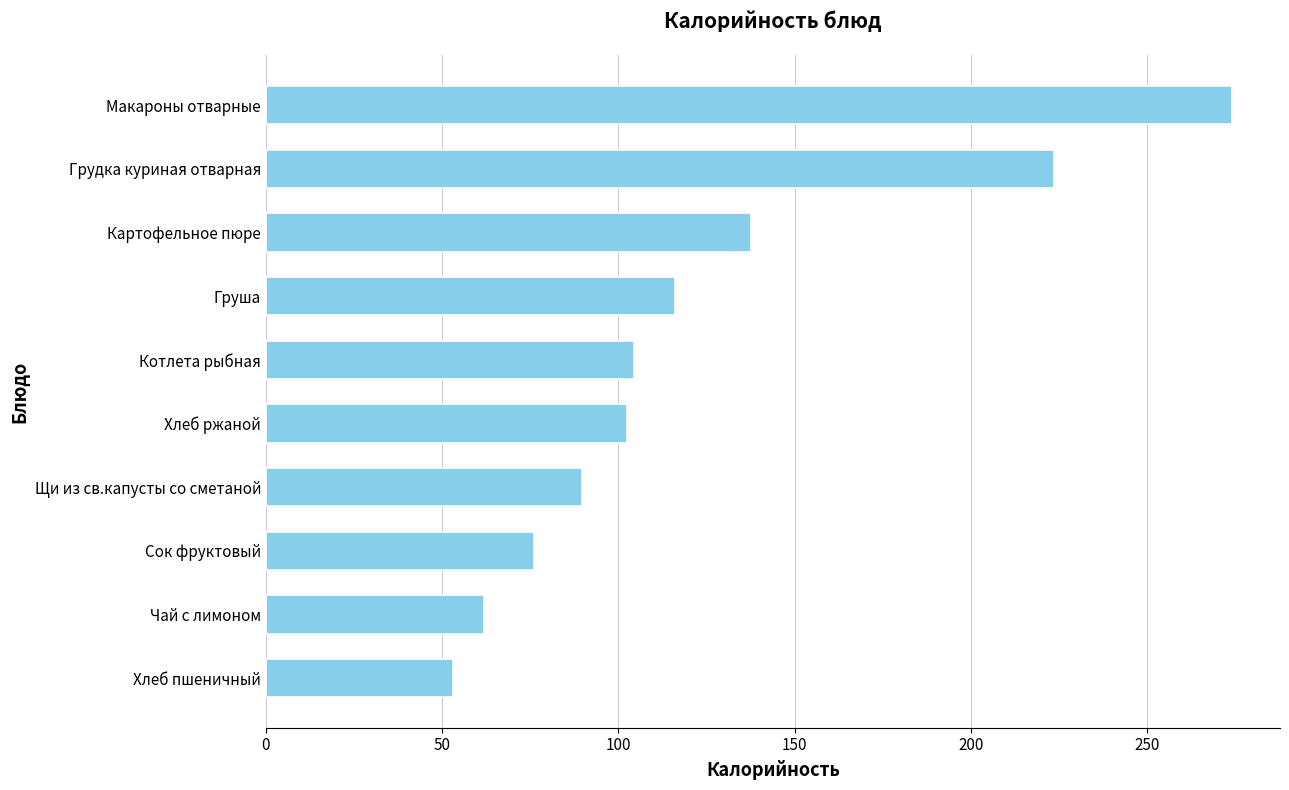

What is the change in value from Груша to Грудка куриная отварная?

+107.4